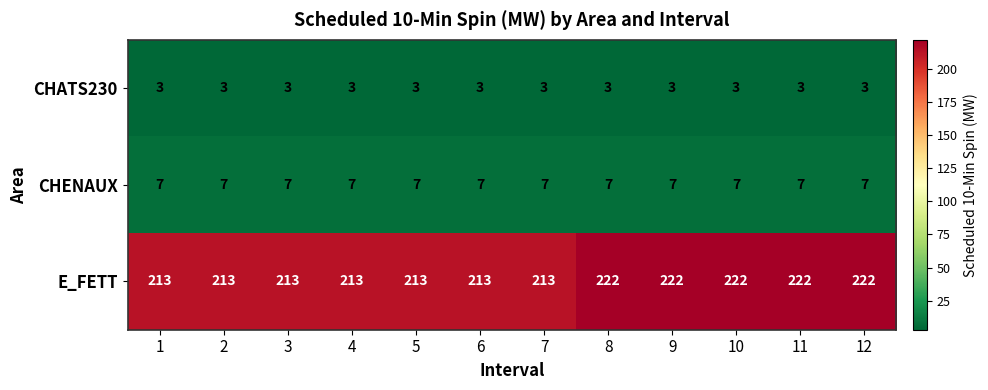

The E_FETT series shows 213 at 6. True or false?

True